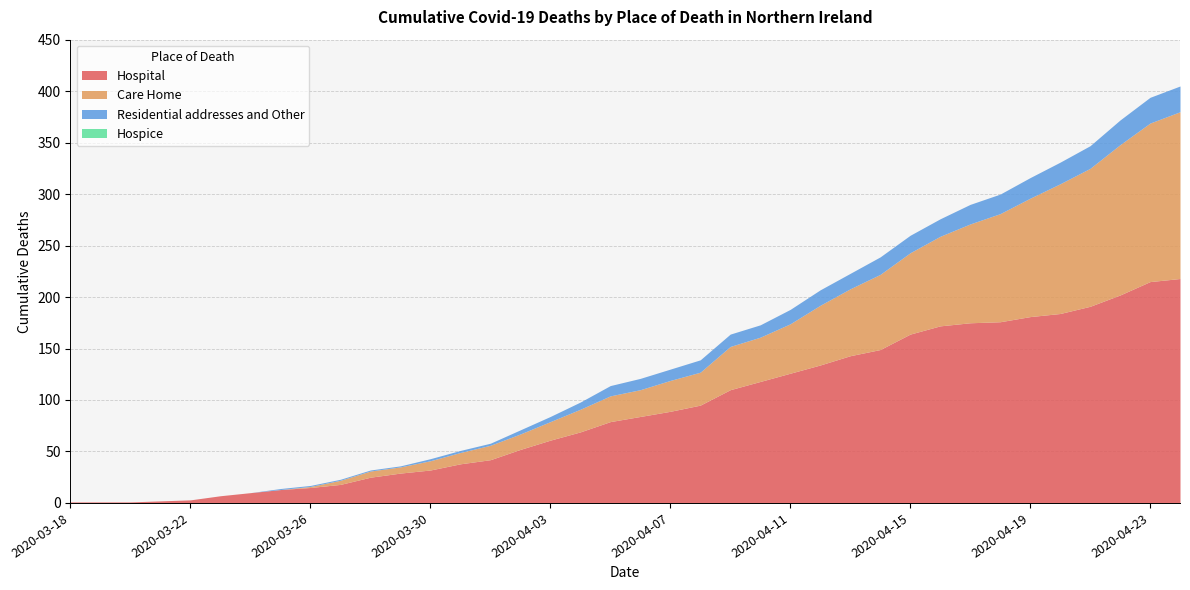

Does the chart have visible grid lines?

Yes